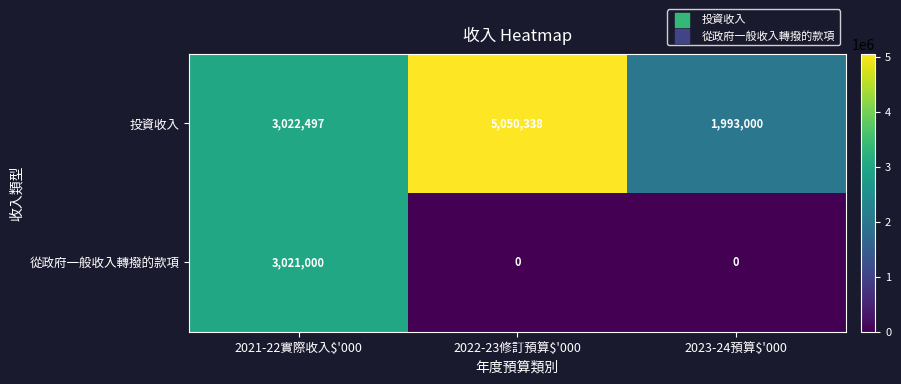

Reading left to right, extract all data points from this chart.

投資收入: 3022497	5050338	1993000
從政府一般收入轉撥的款項: 3021000	0	0